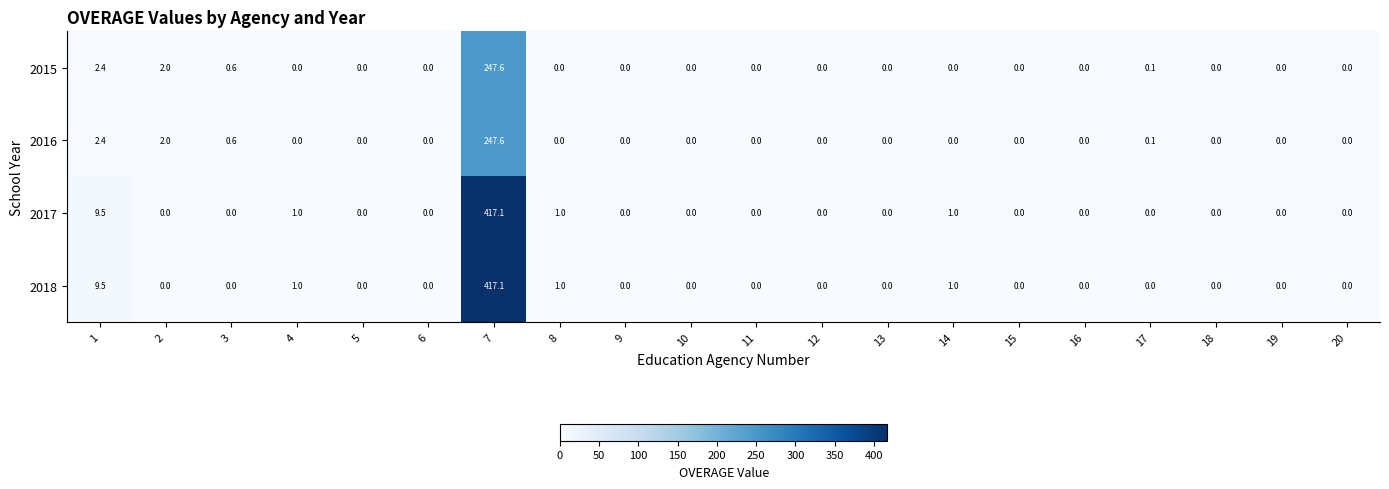

What is the approximate value of 2017 at 14?

1.0